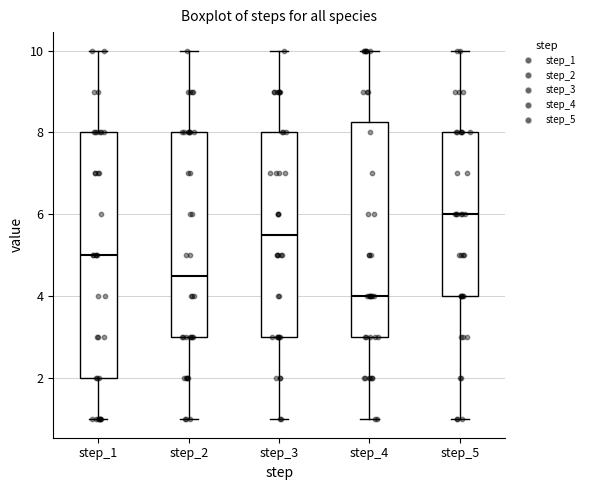

Reading left to right, read every box against the y-axis: the position of its median line, the range the box covers, and the ends of its whiskers. The values are not printed on the chart, so give them approximately, as read against the axis.

step_1: median 5.0, box 2.0 to 8.0, whiskers 1.0 to 10.0
step_2: median 4.6, box 3.0 to 8.0, whiskers 1.0 to 10.0
step_3: median 5.6, box 3.0 to 8.0, whiskers 1.0 to 10.0
step_4: median 4.0, box 3.0 to 8.2, whiskers 1.0 to 10.0
step_5: median 6.0, box 4.0 to 8.0, whiskers 1.0 to 10.0